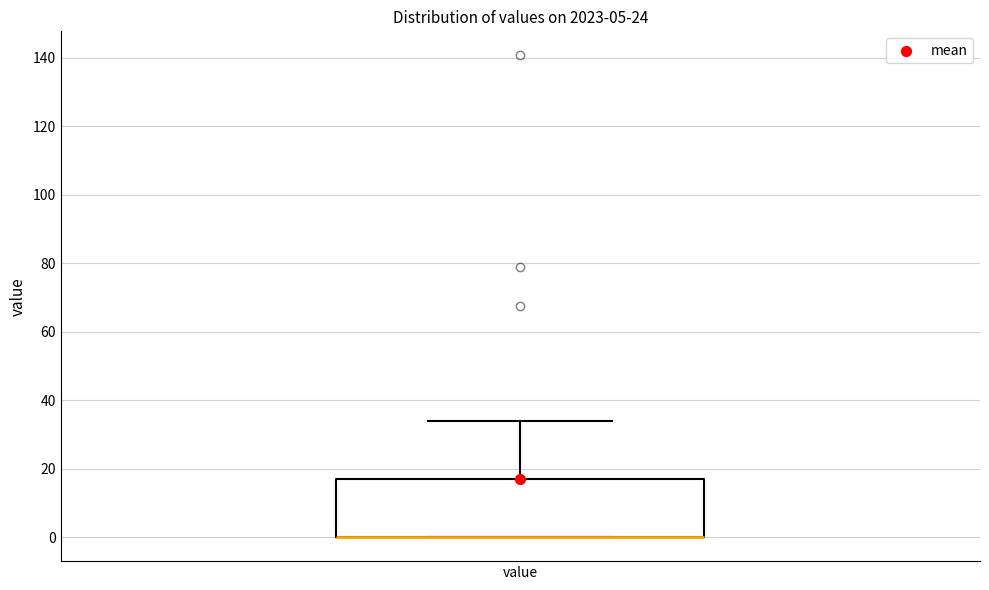

Transcribe this box plot: give where the median line is, the range the box spans, and where the two whiskers end, as read against the y-axis. The values are not printed on the chart, so give them approximately, as read against the axis.

median 0 (drawn on the box's lower edge), box 0 to 16, whiskers 0 to 34